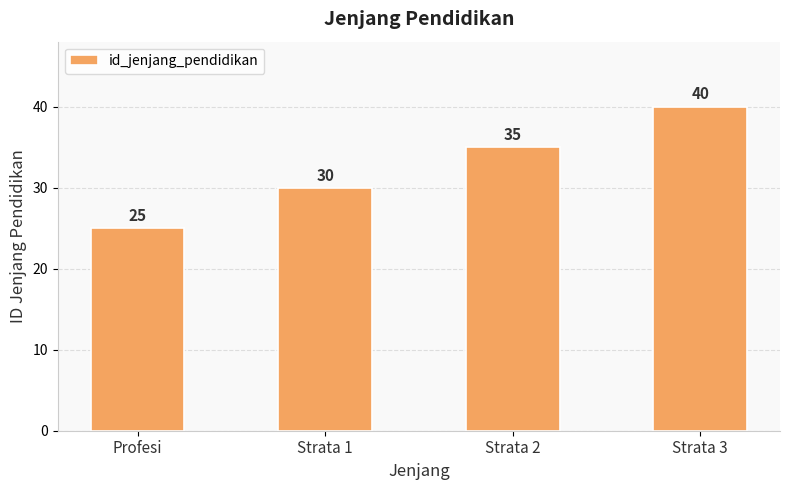

What position from the right is Profesi?

4